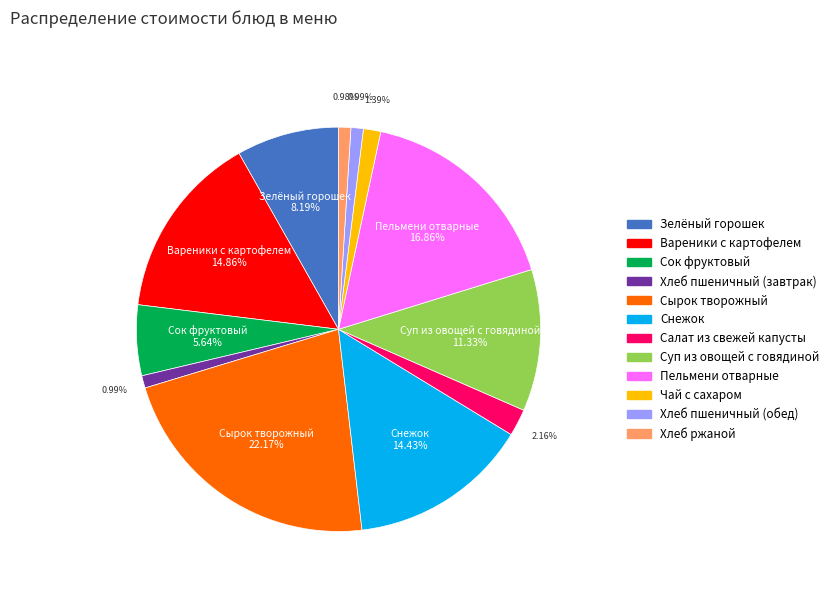

What is the largest slice in the pie chart?

Сырок творожный